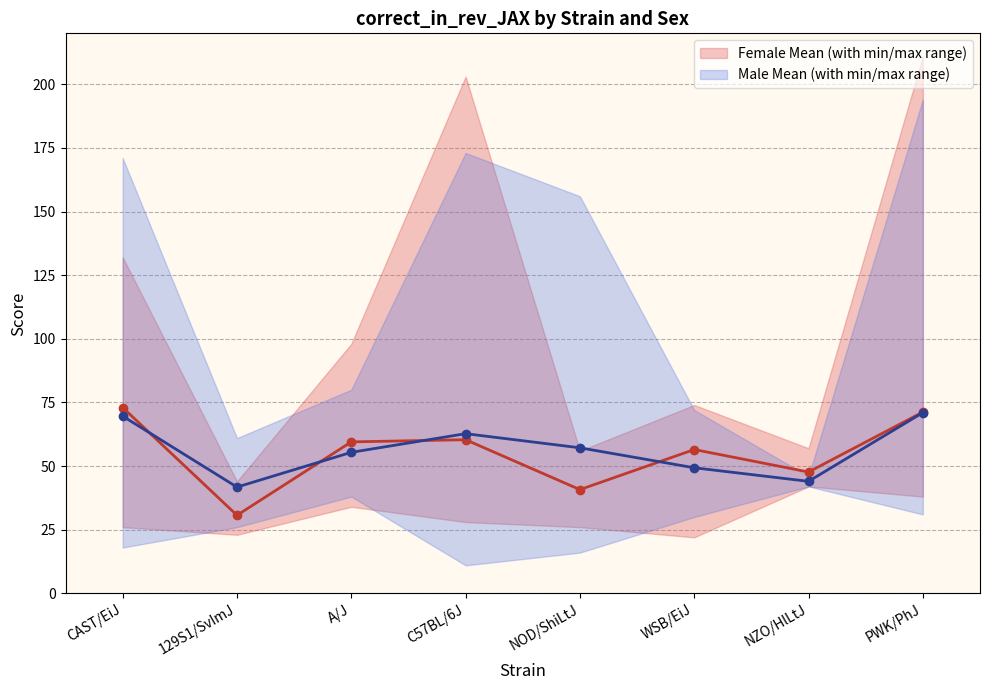

The male_mean series shows 55.4 at A/J. True or false?

True